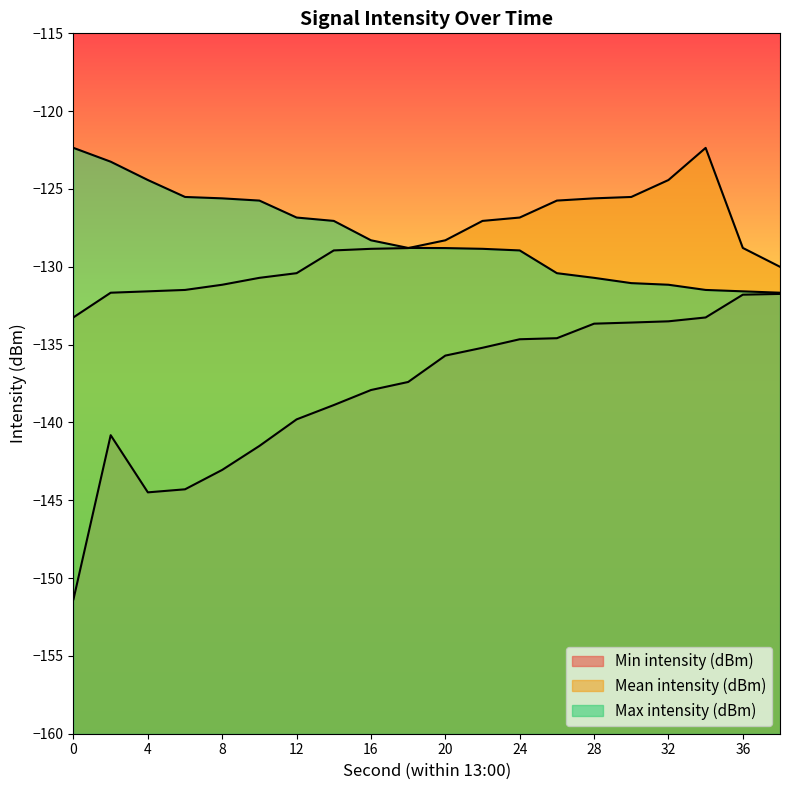

At how many categories does at least one series exceed -142?

20